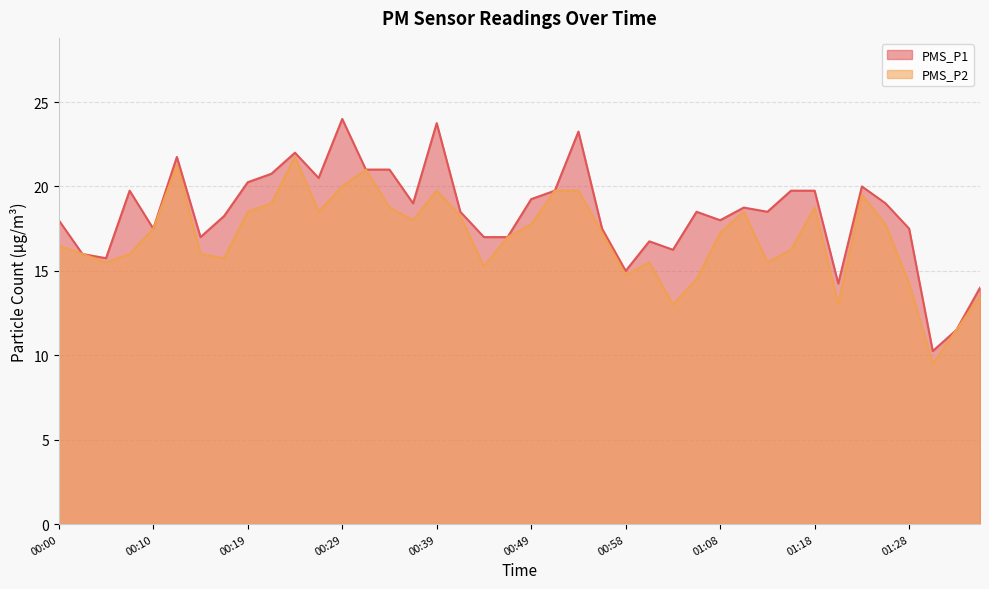

True or false: PMS_P1 and PMS_P2 intersect in this chart.

False